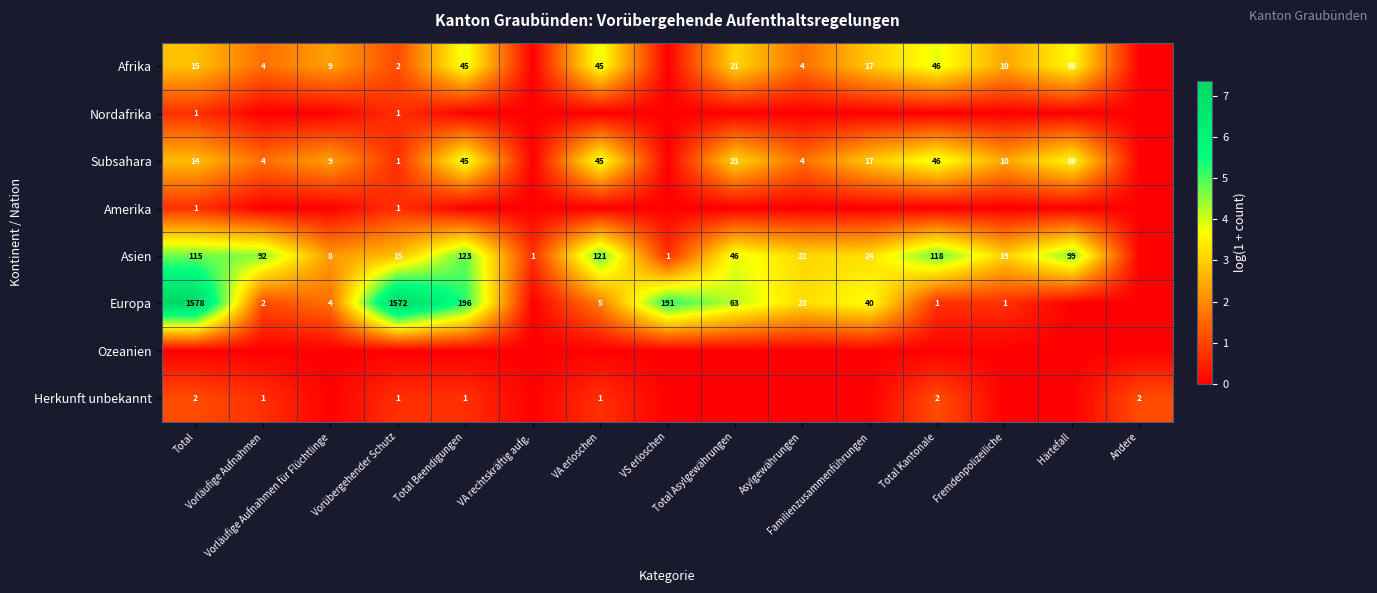

Which series has the largest range (max minus min)?

Europa